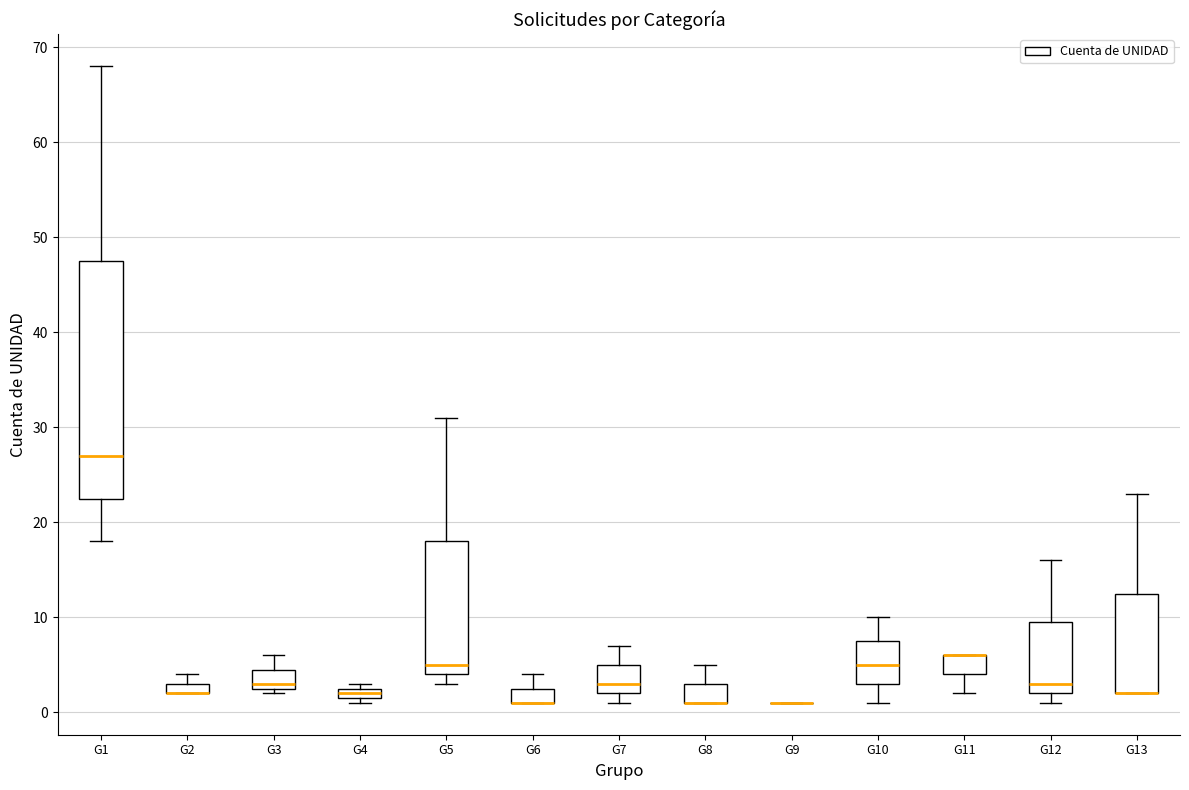

Which box is the tallest, from its lower edge to its upper edge?

G1